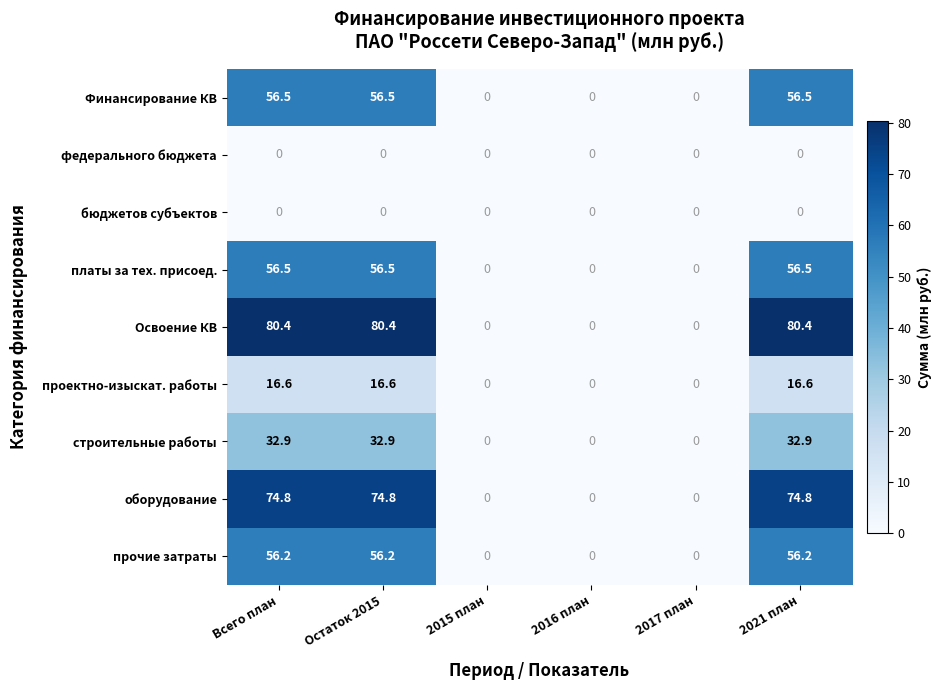

What is the sum of the проектно-изыскат. работы values at 2017 план and Всего план?

16.6